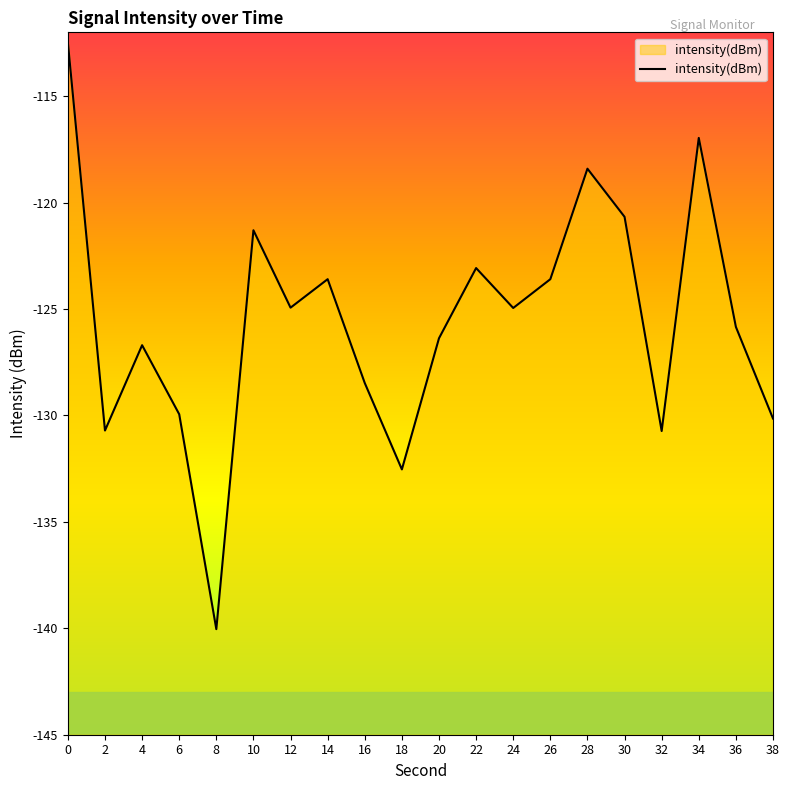

List the labels in order of value, largest first.

0, 34, 28, 30, 10, 22, 14, 26, 12, 24, 36, 20, 4, 16, 6, 38, 2, 32, 18, 8